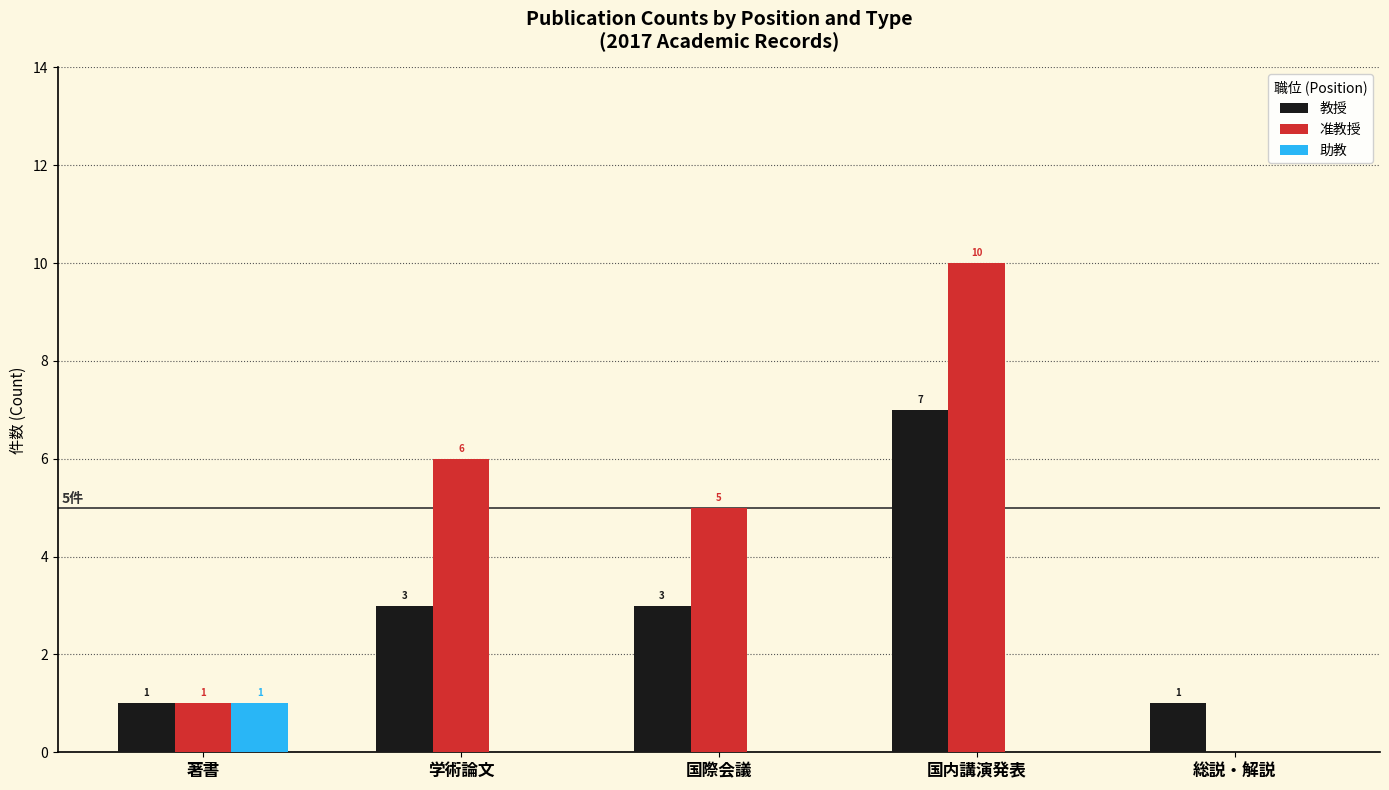

How many 准教授 values are between 1 and 6?

3